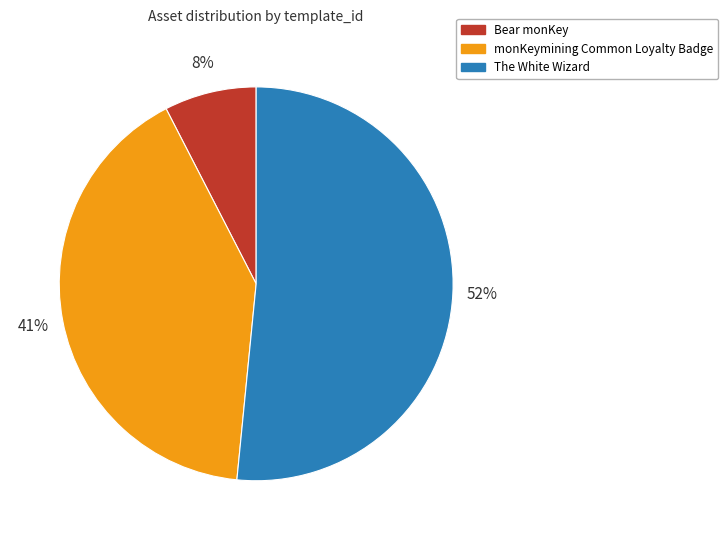

Between monKeymining Common Loyalty Badge and The White Wizard, which is larger?

The White Wizard